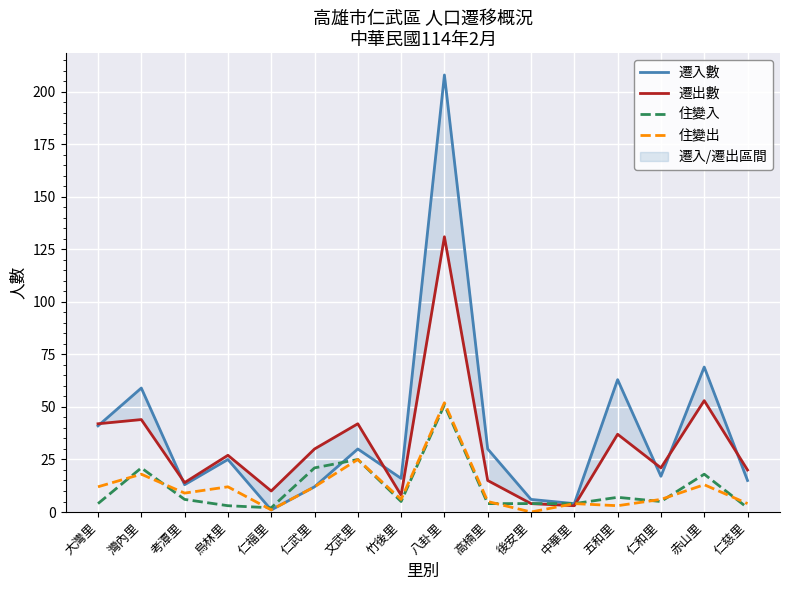

What is the difference between the highest and lowest values at 仁和里?

16